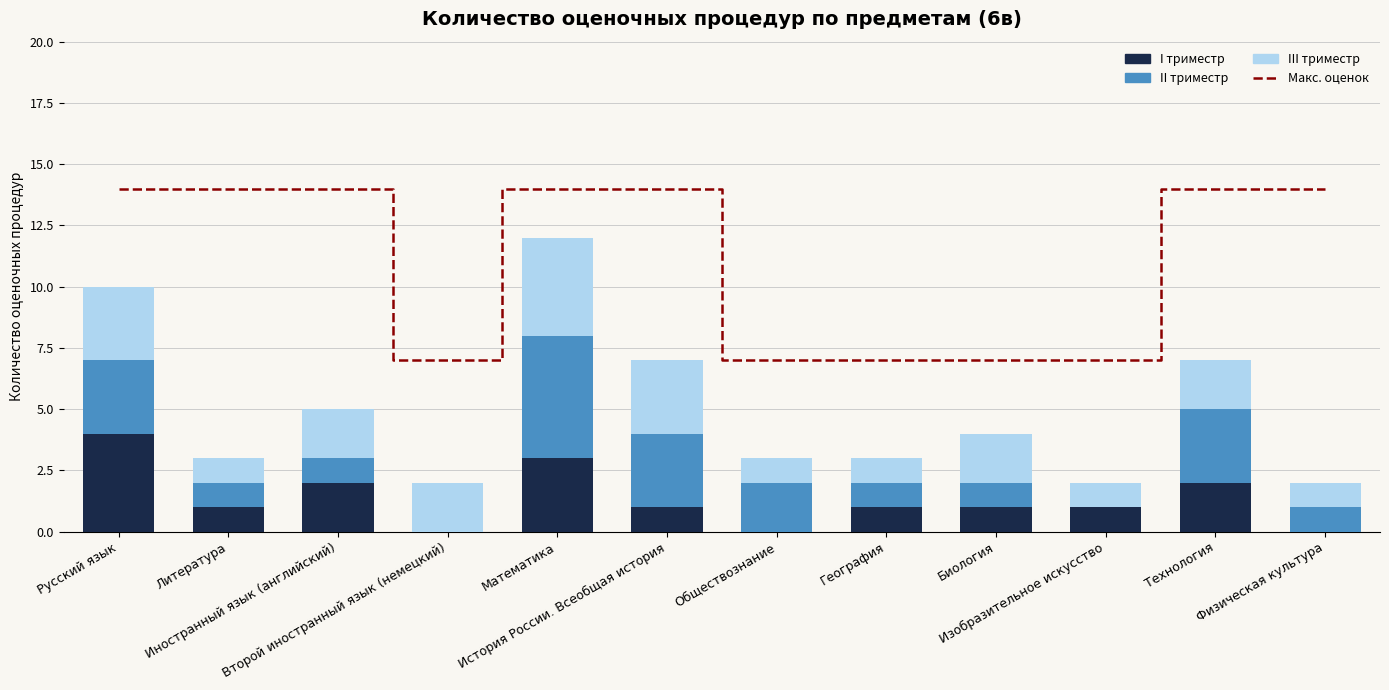

The I триместр series shows 2 at География. True or false?

False